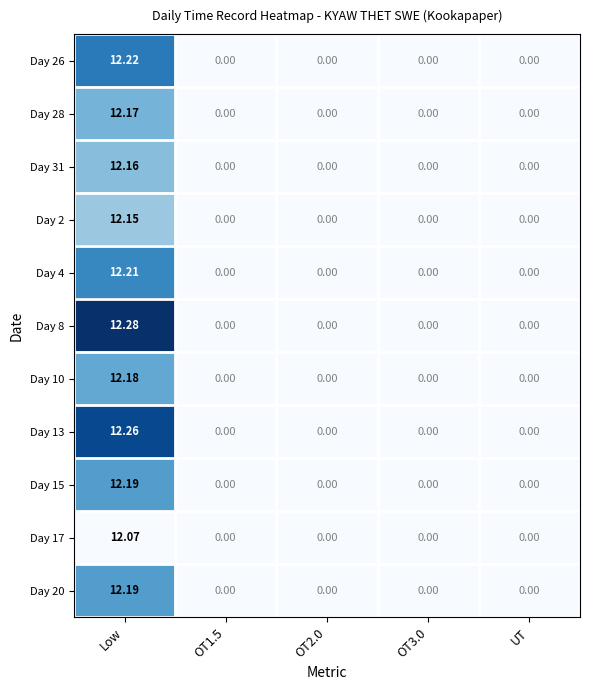

How many series are shown in this chart?

11